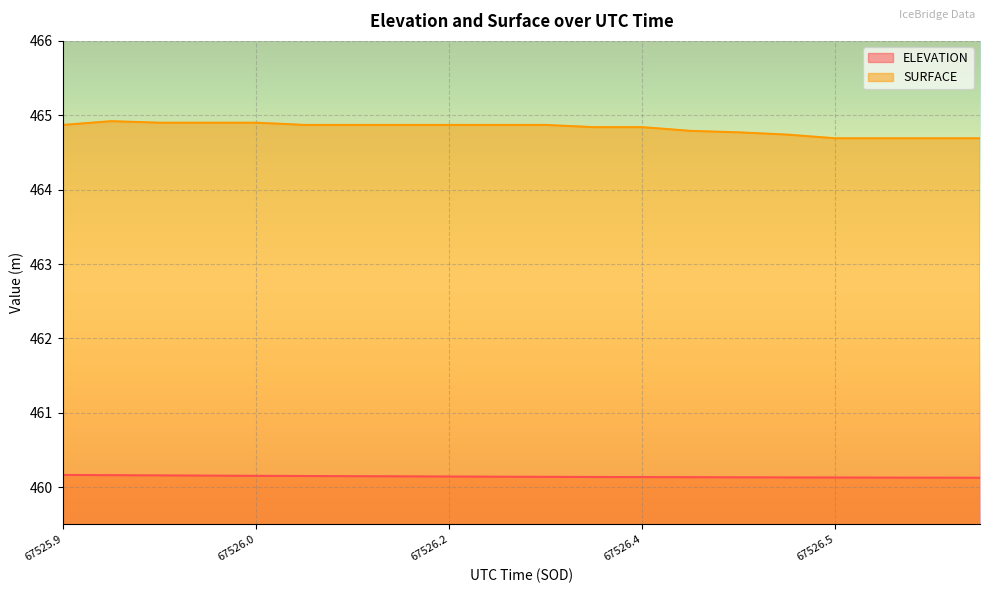

The value of ELEVATION at 67526.5595 is 666.1. True or false?

False